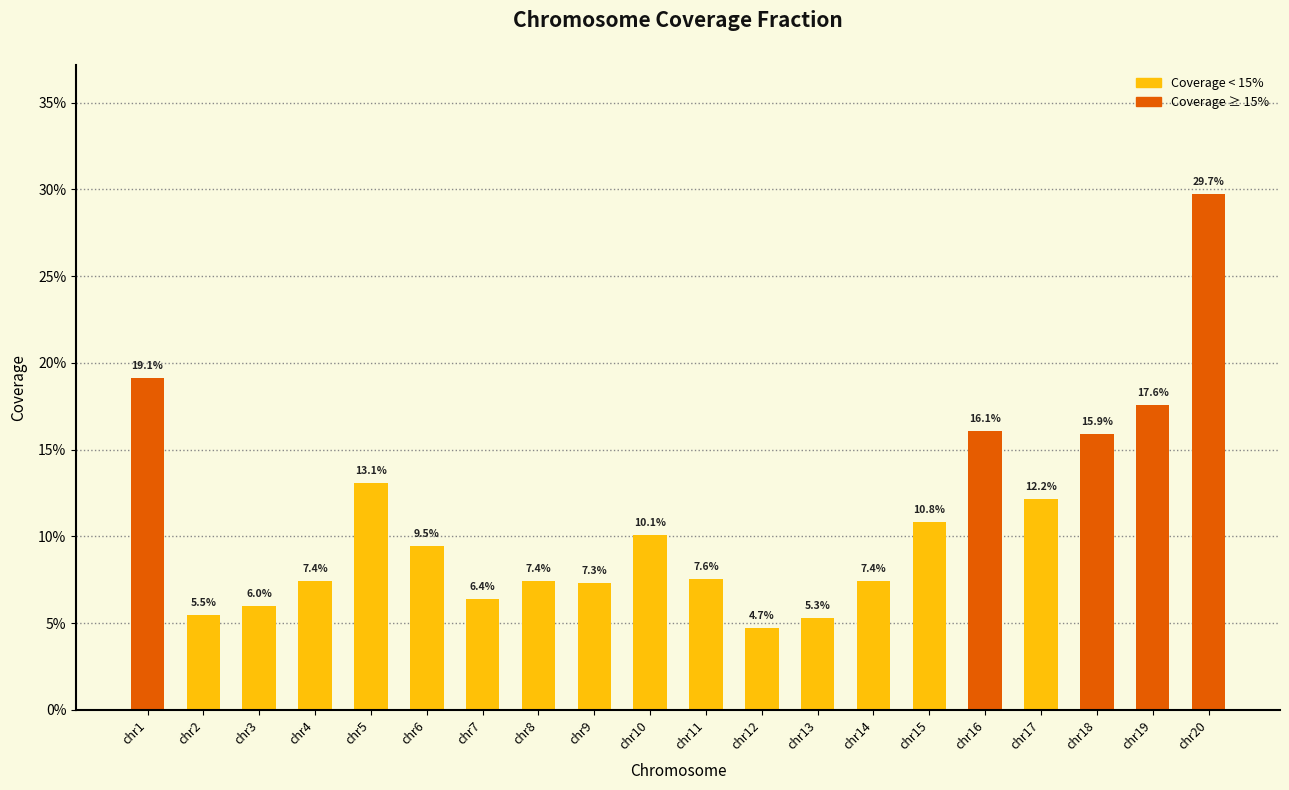

Reading left to right, what are all the values shown in this chart?

chr1=0.2	chr2=0.1	chr3=0.1	chr4=0.1	chr5=0.1	chr6=0.1	chr7=0.1	chr8=0.1	chr9=0.1	chr10=0.1	chr11=0.1	chr12=0.0	chr13=0.1	chr14=0.1	chr15=0.1	chr16=0.2	chr17=0.1	chr18=0.2	chr19=0.2	chr20=0.3